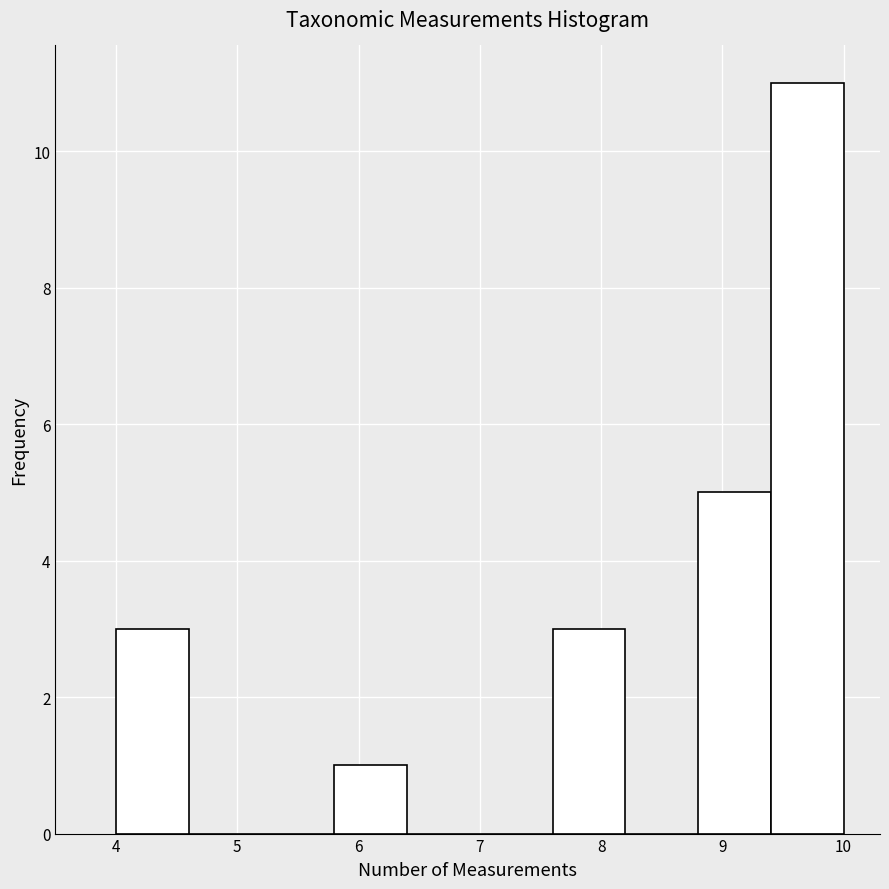

What is the height of the bar covering 8.8 to 9.4 on the x-axis? The values are not printed on the chart, so give them approximately, as read against the axis.

5